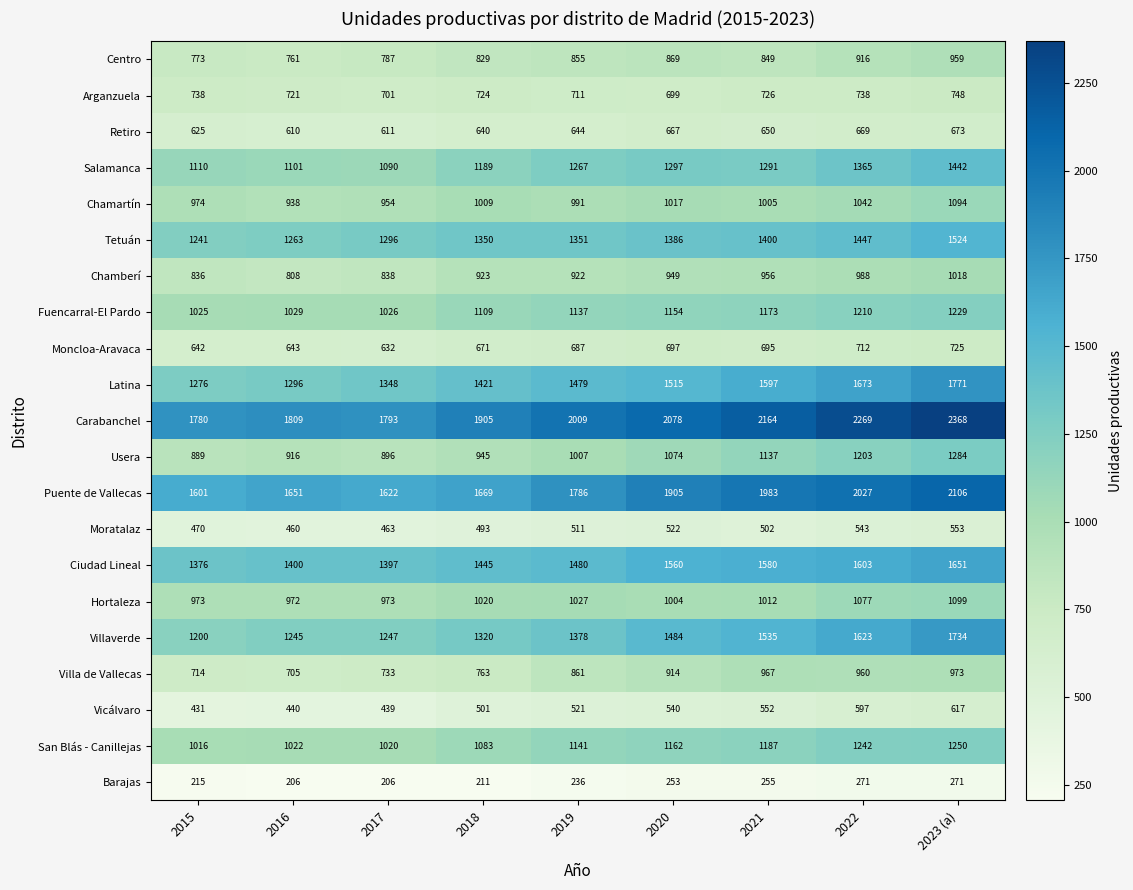

Between 2017 and 2018, which series saw the biggest shift?

Carabanchel